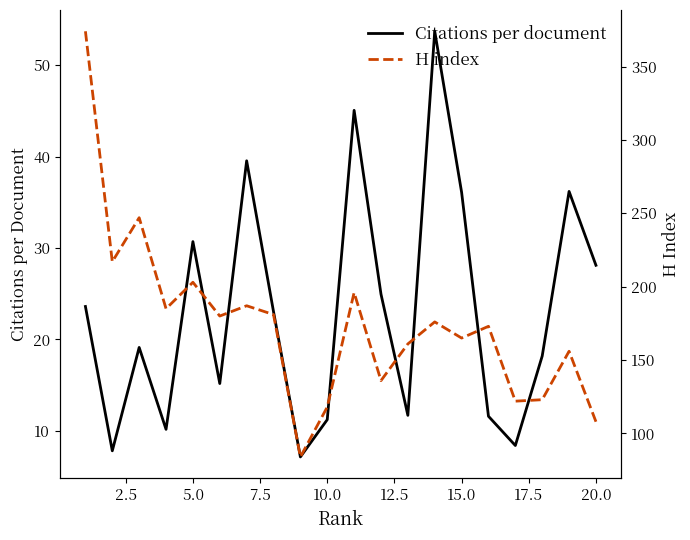

Where is Citations per document nearest to the value 30?

5.0